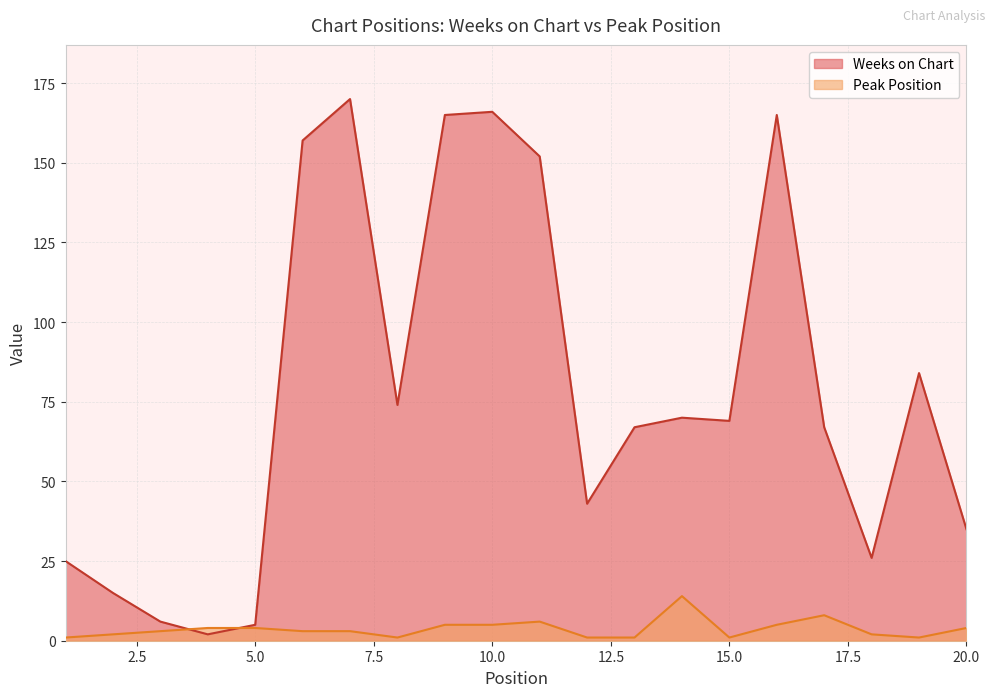

The value of Peak Position at 2 is 2. True or false?

True